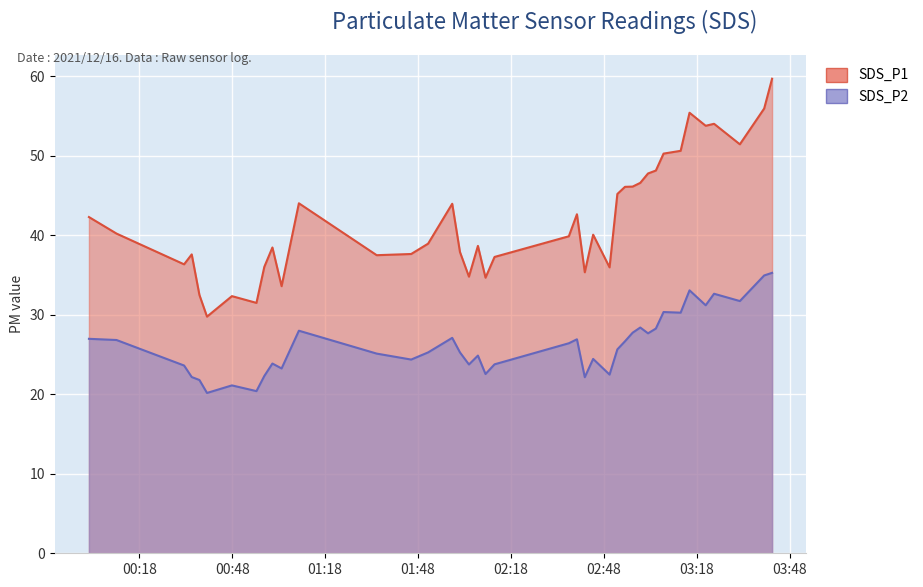

What is the average value of the SDS_P2 series?

26.2